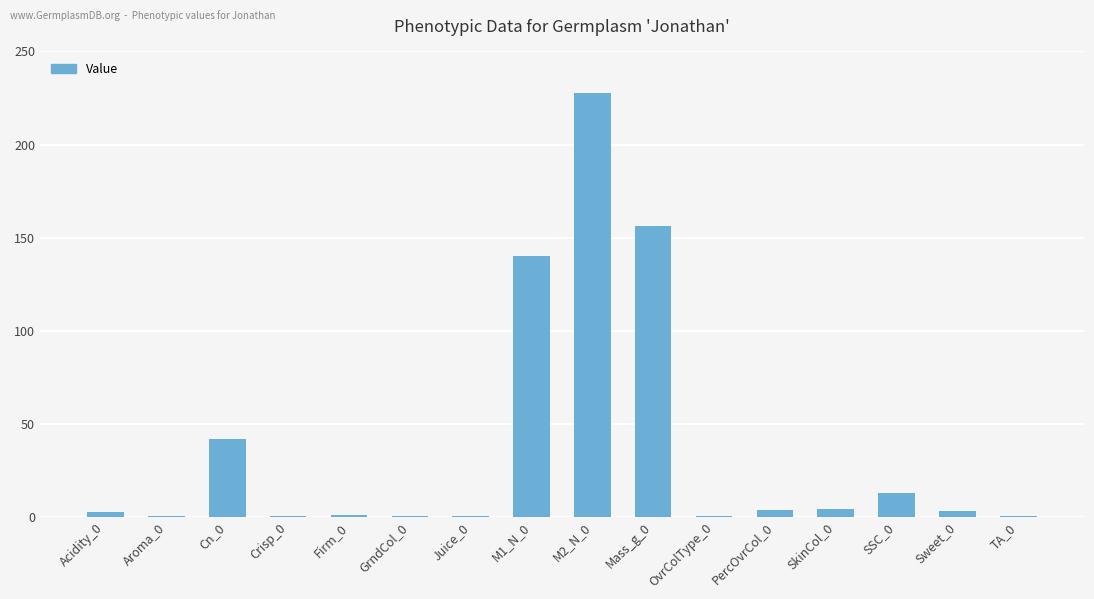

What is the greatest value displayed?

227.5